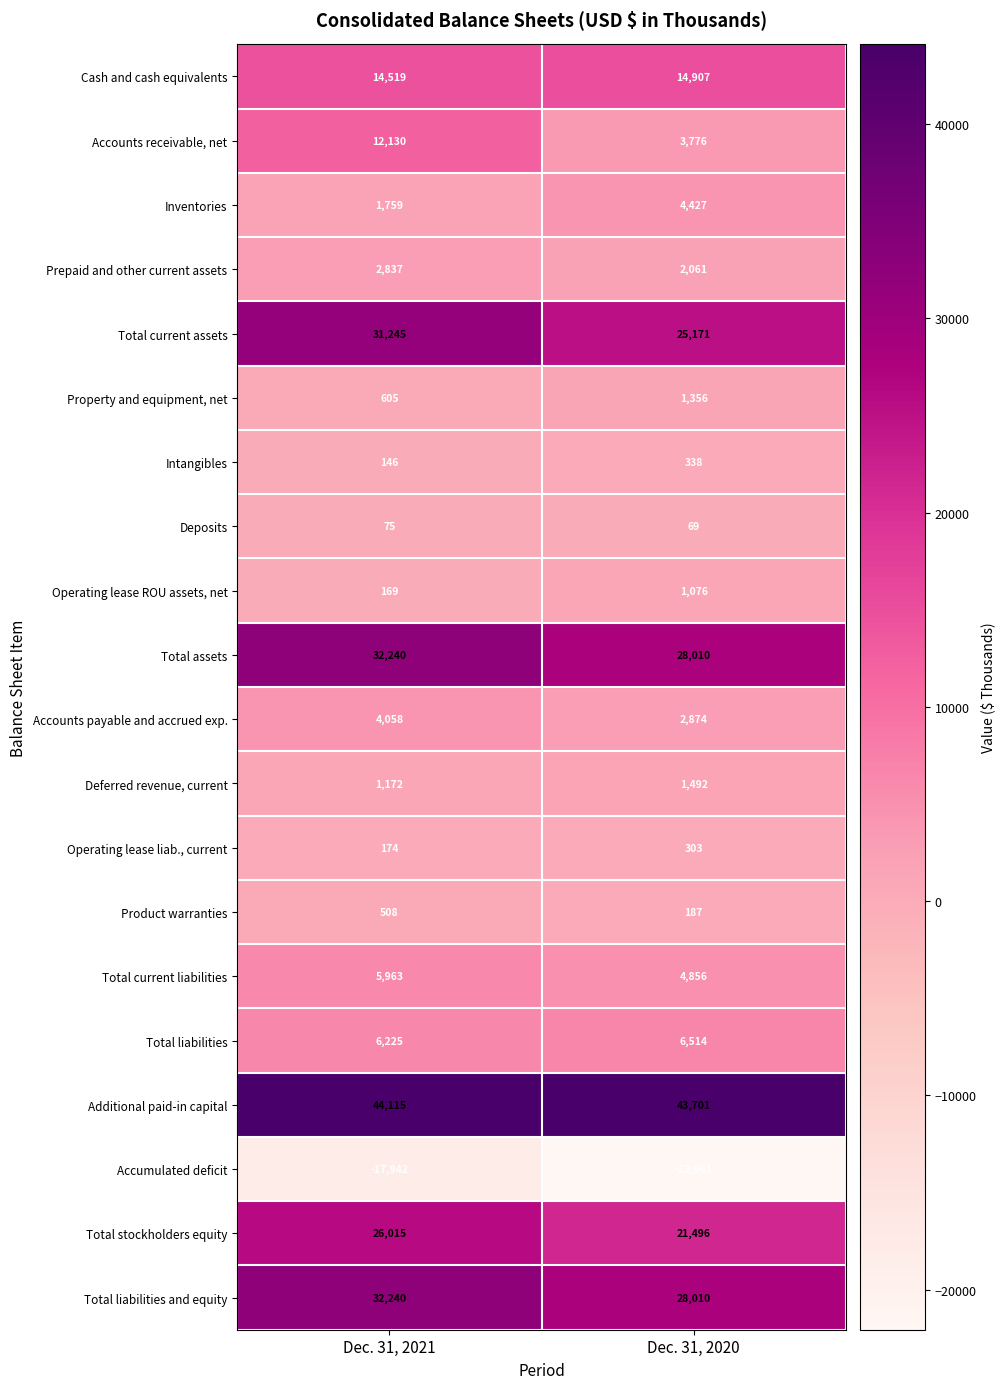

What is the average value of the Total liabilities series?

6370